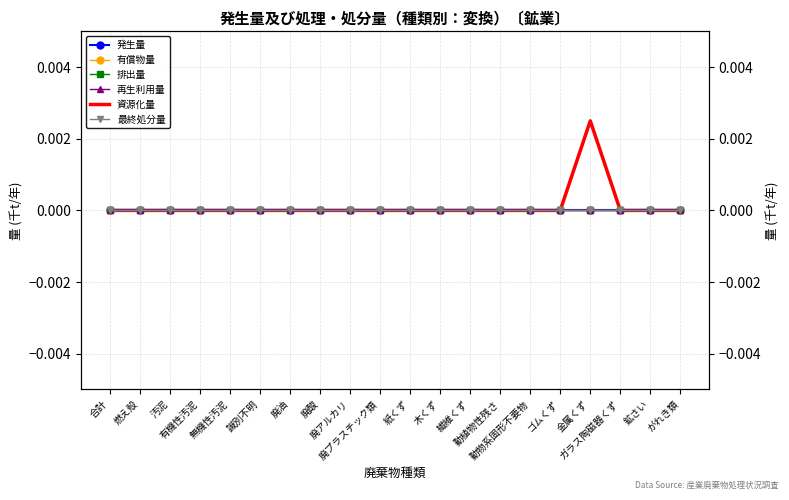

Which series changed the most between 無機性汚泥 and 廃酸?

発生量